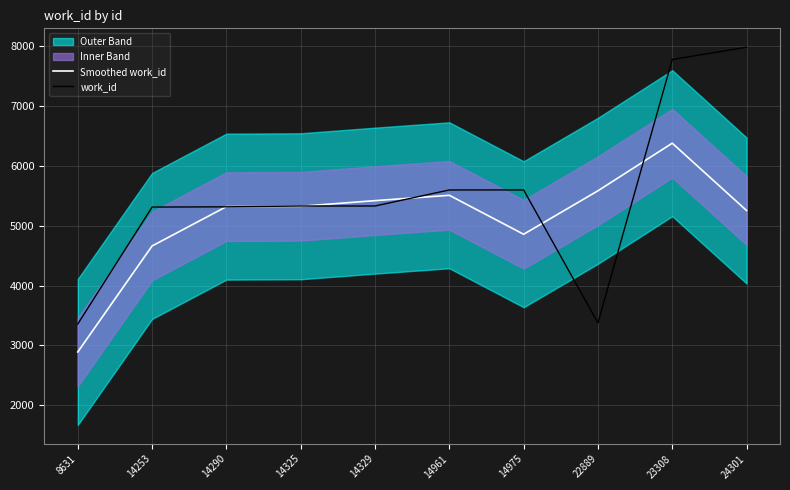

The value of work_id at 24301 is 3405.8. True or false?

False